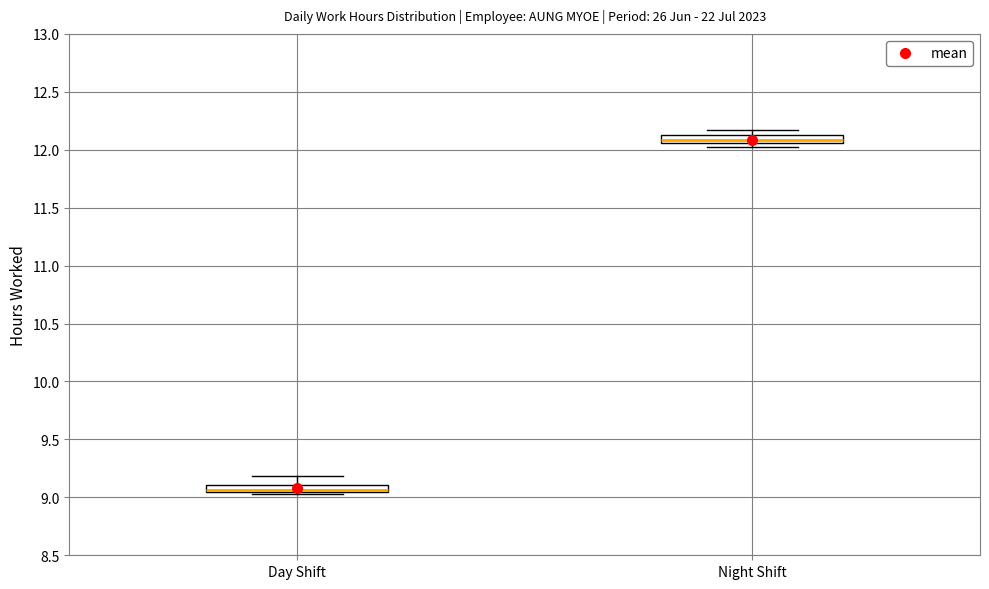

Where does the upper whisker of the box for Day Shift end on the y-axis? The values are not printed on the chart, so give them approximately, as read against the axis.

9.20